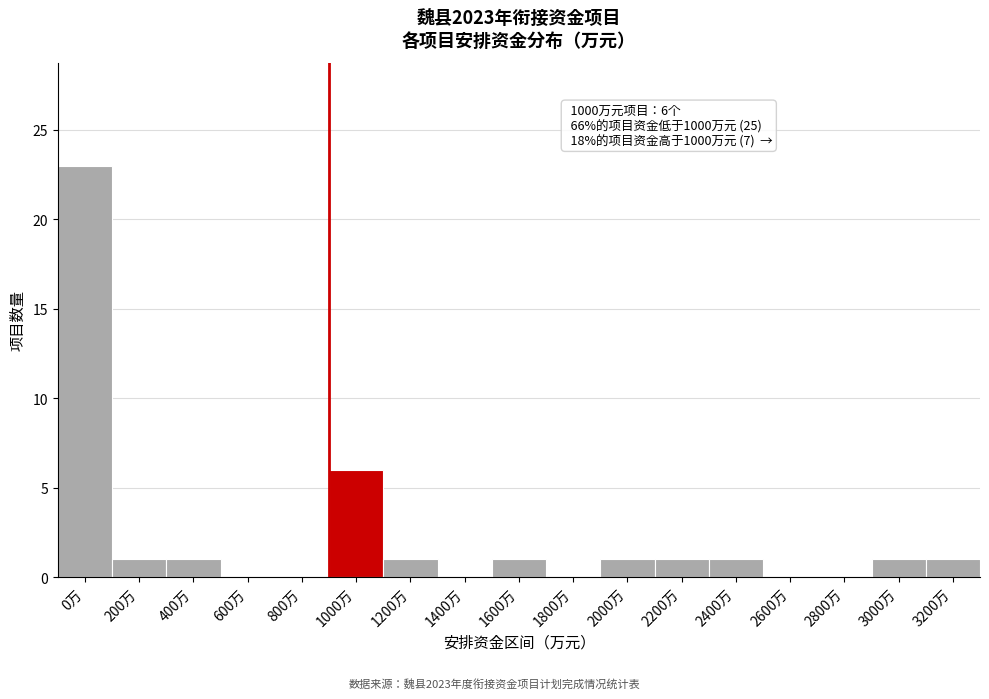

Reading right to left, transcribe all the data shown in this chart.

3200万=1	3000万=1	2800万=0	2600万=0	2400万=1	2200万=1	2000万=1	1800万=0	1600万=1	1400万=0	1200万=1	1000万=6	800万=0	600万=0	400万=1	200万=1	0万=23